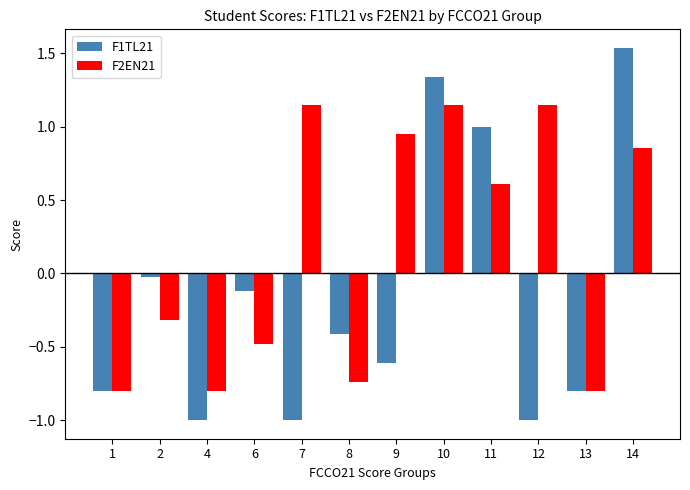

What is the difference between the second highest and second lowest values in the F1TL21 series?

2.3